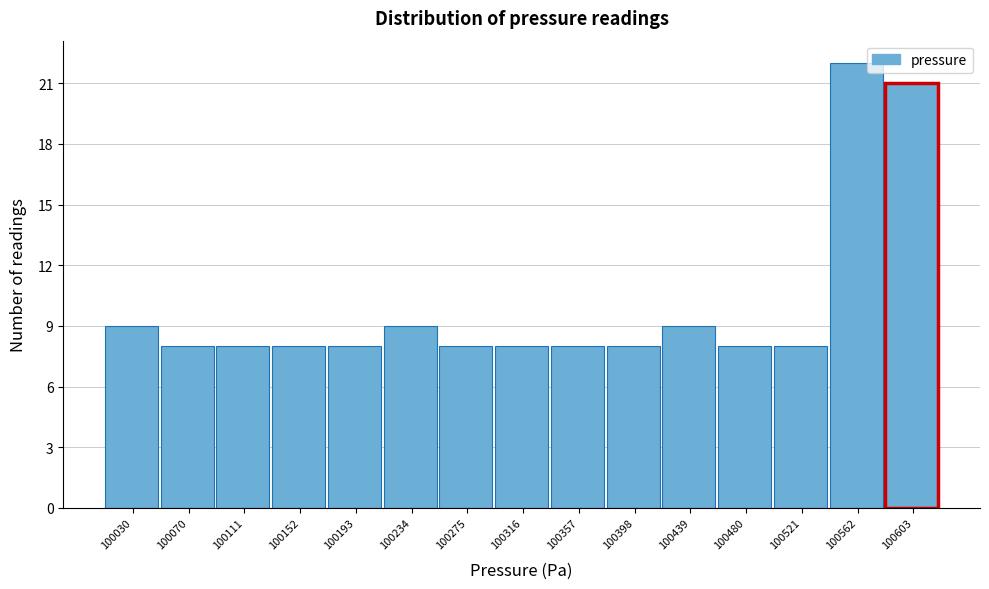

Reading left to right, what are all the values shown in this chart?

100030=9	100070=8	100111=8	100152=8	100193=8	100234=9	100275=8	100316=8	100357=8	100398=8	100439=9	100480=8	100521=8	100562=22	100603=21